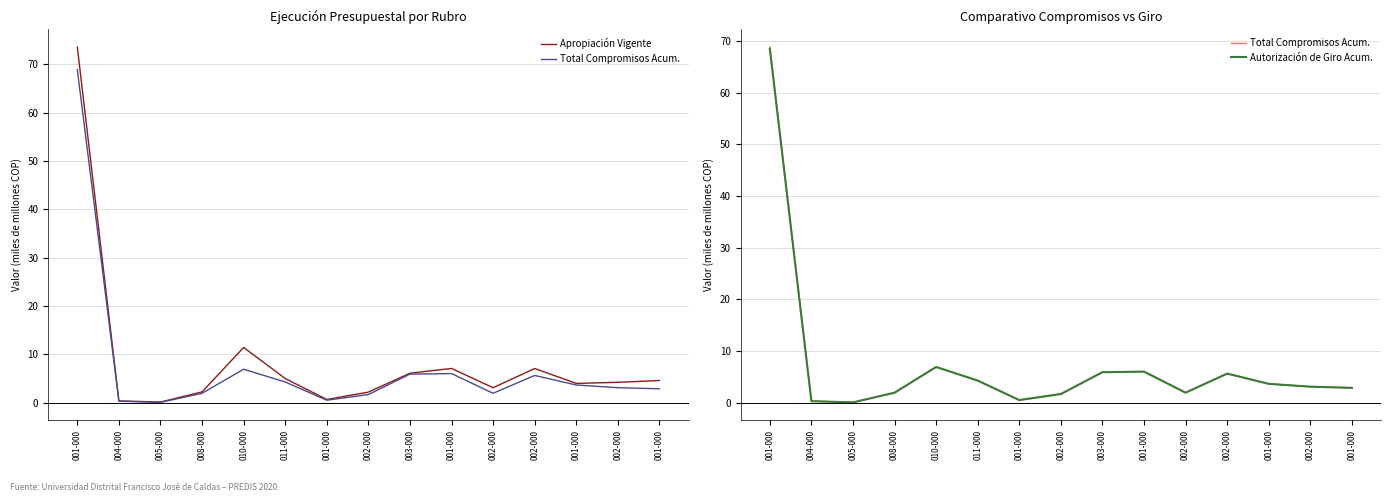

Which series has the largest range (max minus min)?

Apropiación Vigente